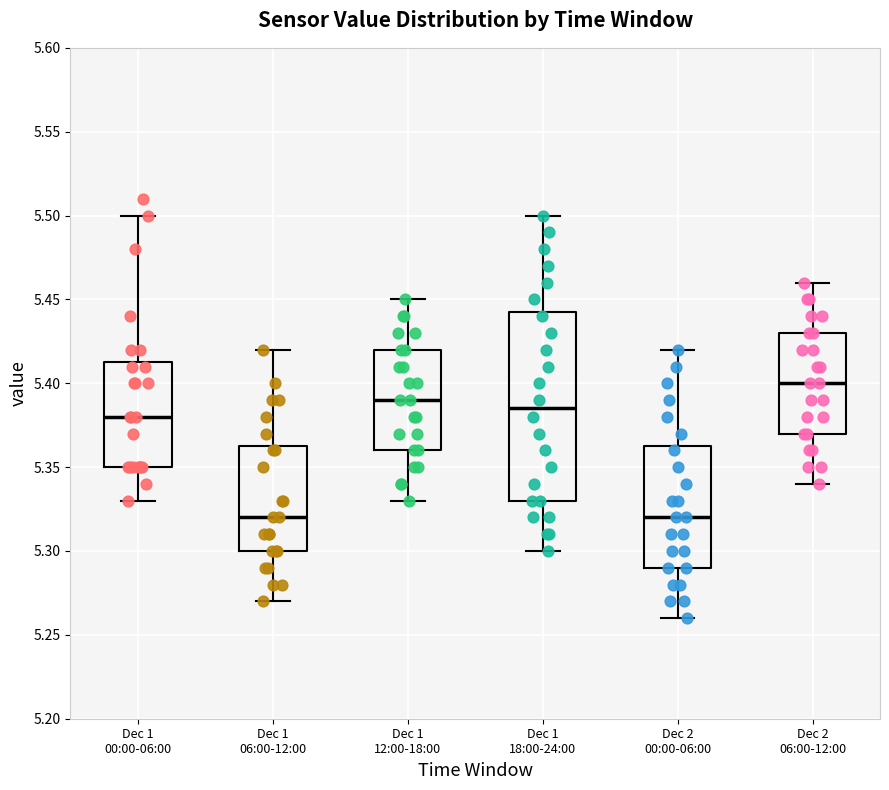

Reading left to right, transcribe this box plot: for each box, give where its median line is, the range the box spans, and where its two whiskers end, as read against the y-axis. The values are not printed on the chart, so give them approximately, as read against the axis.

Dec 1 00:00-06:00: median 5.380, box 5.350 to 5.415, whiskers 5.330 to 5.500
Dec 1 06:00-12:00: median 5.320, box 5.300 to 5.365, whiskers 5.270 to 5.420
Dec 1 12:00-18:00: median 5.390, box 5.360 to 5.420, whiskers 5.330 to 5.450
Dec 1 18:00-24:00: median 5.385, box 5.330 to 5.445, whiskers 5.300 to 5.500
Dec 2 00:00-06:00: median 5.320, box 5.290 to 5.365, whiskers 5.260 to 5.420
Dec 2 06:00-12:00: median 5.400, box 5.370 to 5.430, whiskers 5.340 to 5.460